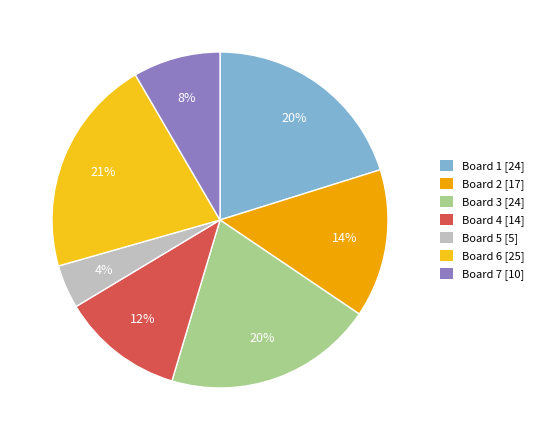

To the nearest percent, what is the difference between the largest and smallest slice percentages?

17%